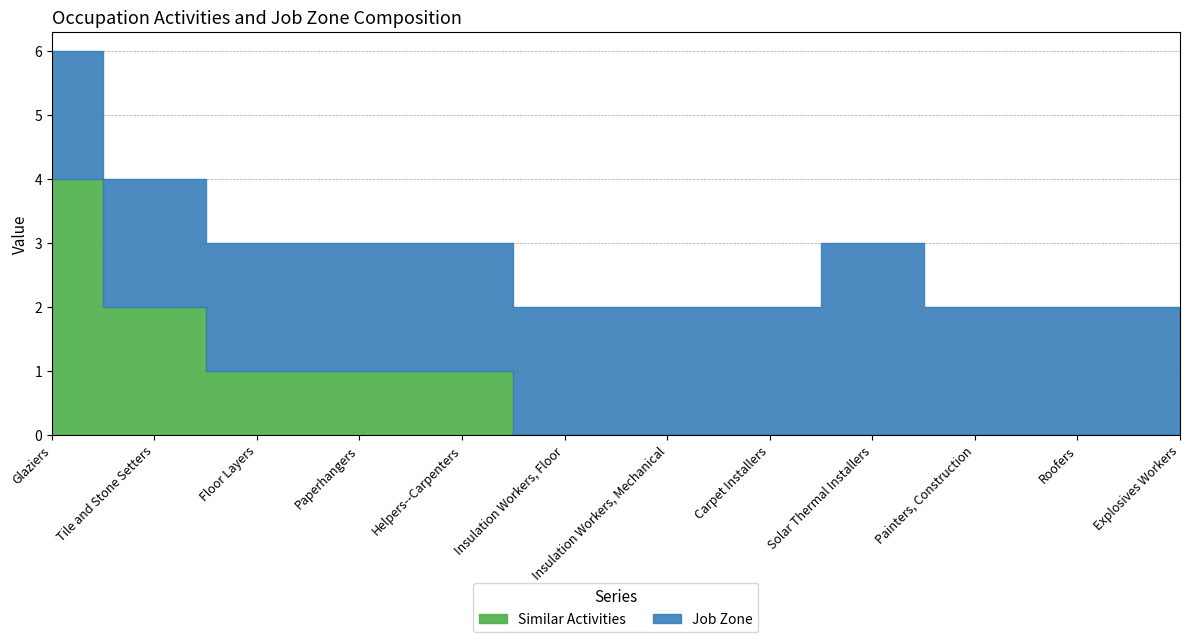

True or false: Similar Activities and Job Zone cross at least once.

False